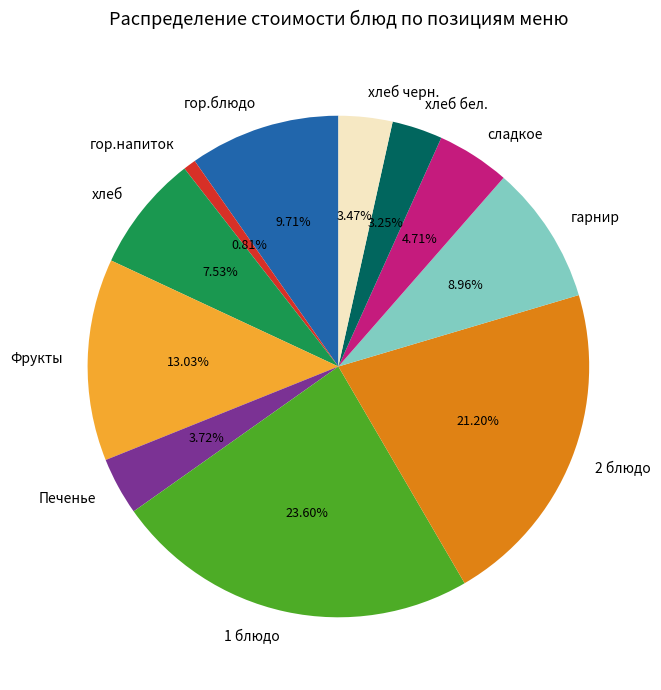

To the nearest percent, what is the combined percentage of 1 блюдо and гор.напиток?

24%